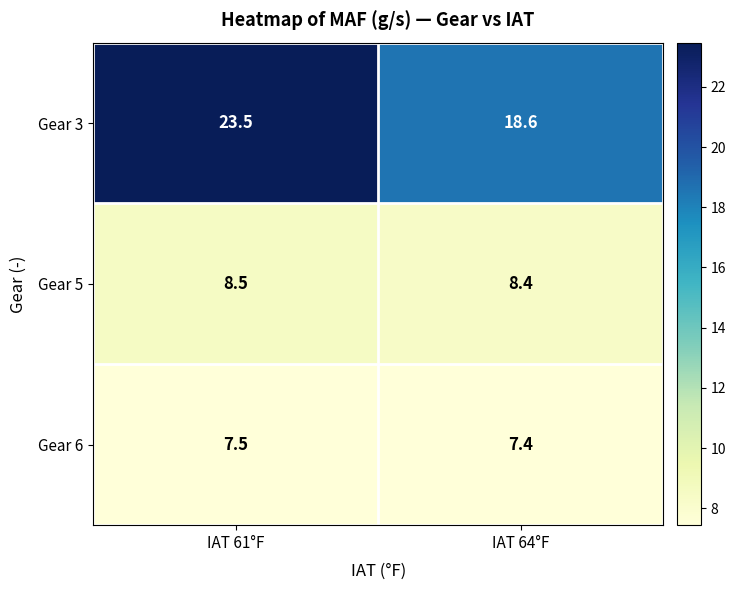

Which label corresponds to the largest value in the chart?

IAT 61°F